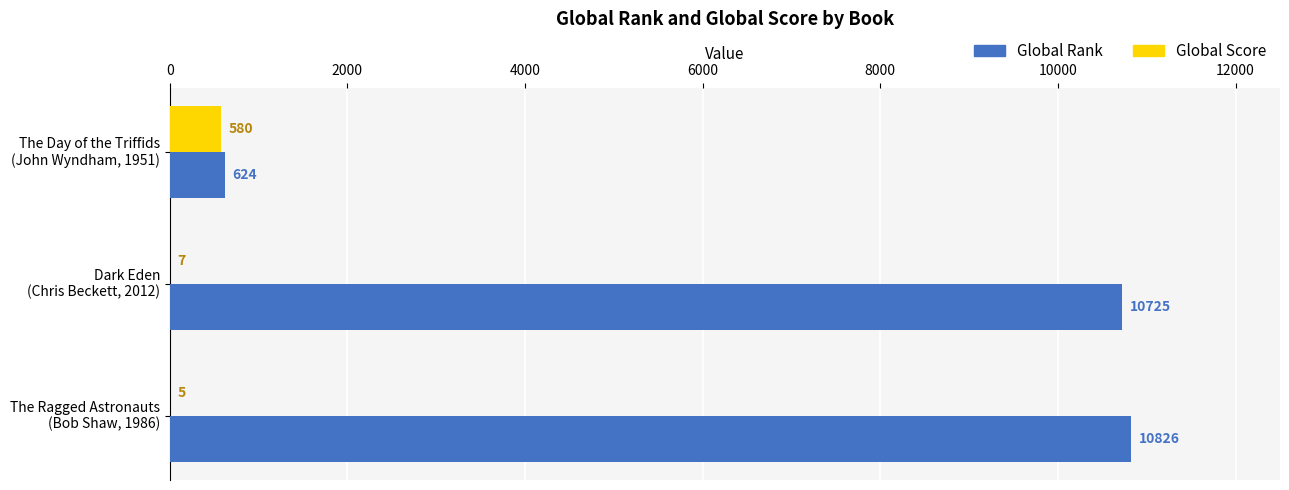

Which series has the largest total across all categories?

Global Rank